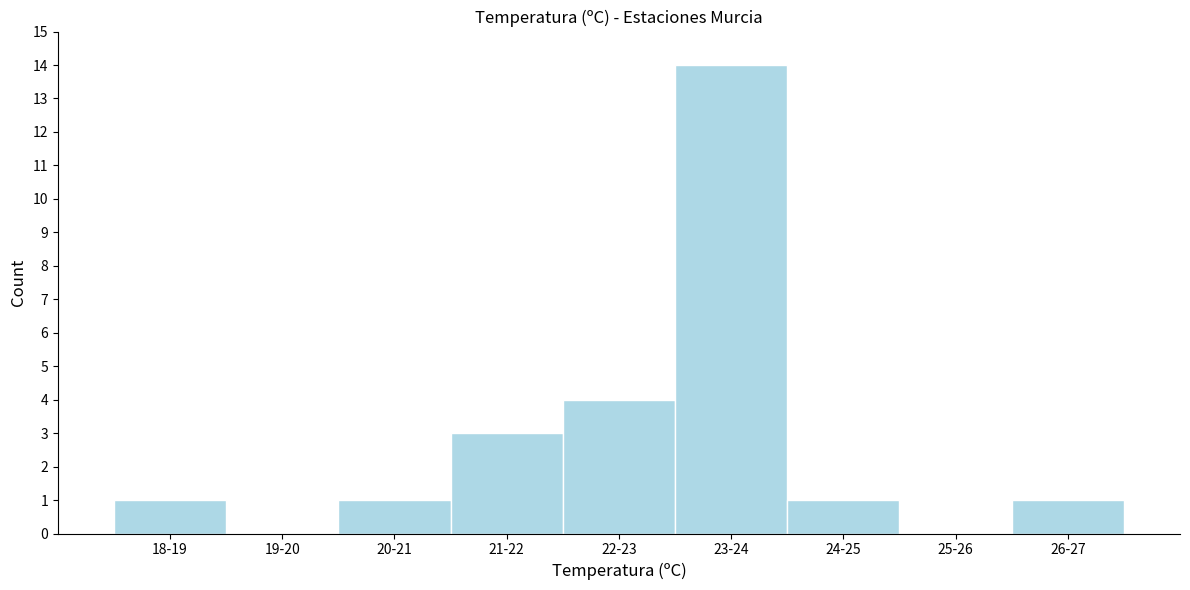

Reading left to right, what are all the values shown in this chart?

18-19=1	19-20=0	20-21=1	21-22=3	22-23=4	23-24=14	24-25=1	25-26=0	26-27=1